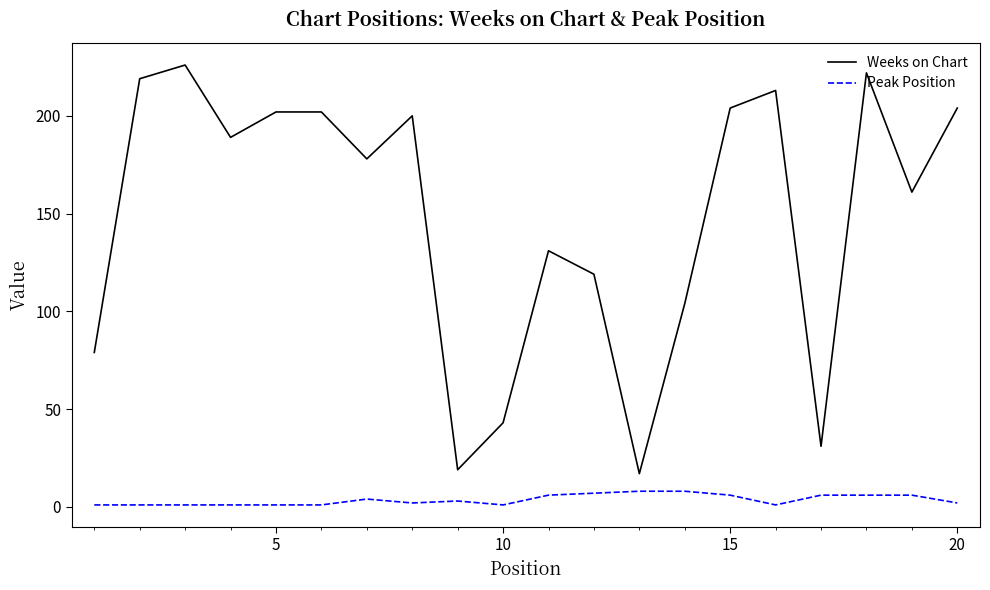

Which series has the widest spread of values?

Weeks on Chart